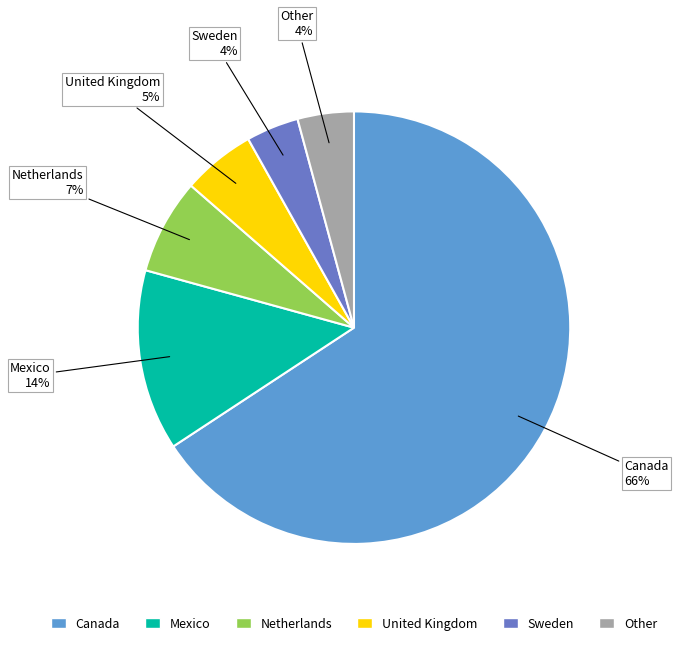

To the nearest percent, what percentage of the pie is Canada?

66%